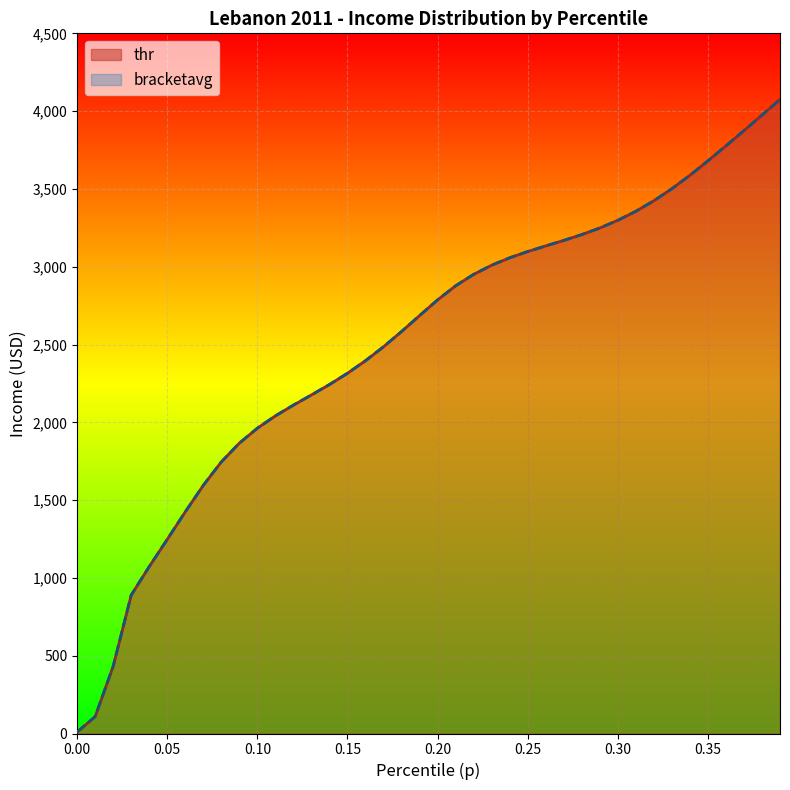

Count the number of data series in this chart.

2